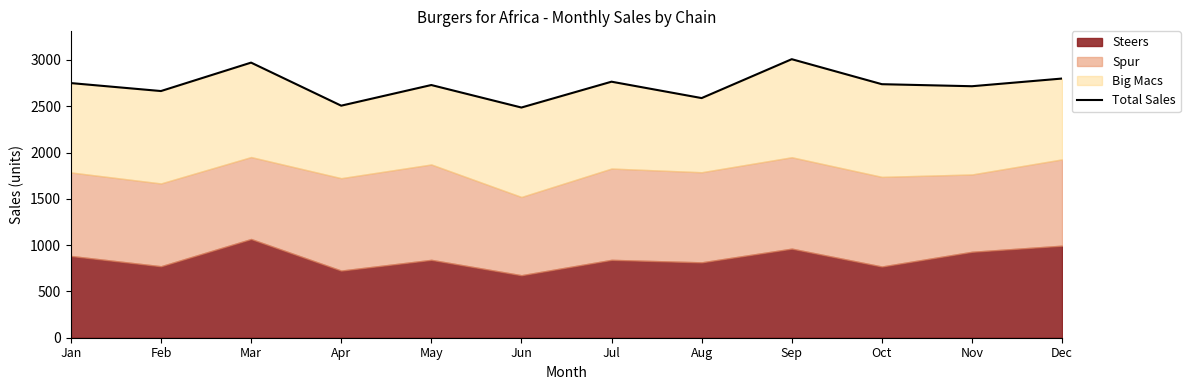

What is the approximate value at Mar, to the nearest 100?

3000